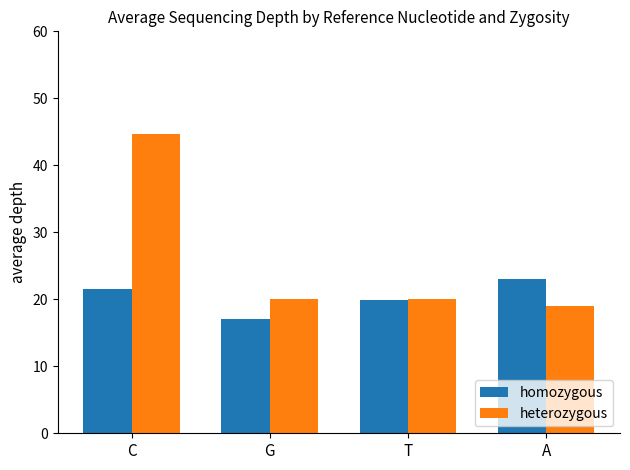

Rank the series at A from lowest to highest value.

heterozygous, homozygous